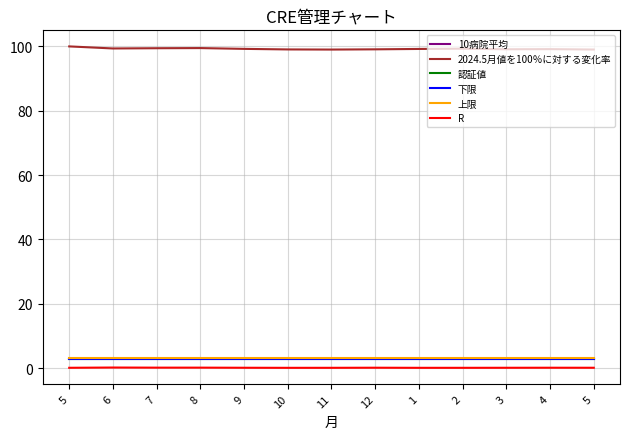

In R, how many points are higher than both neighbors (excluding endpoints)?

4